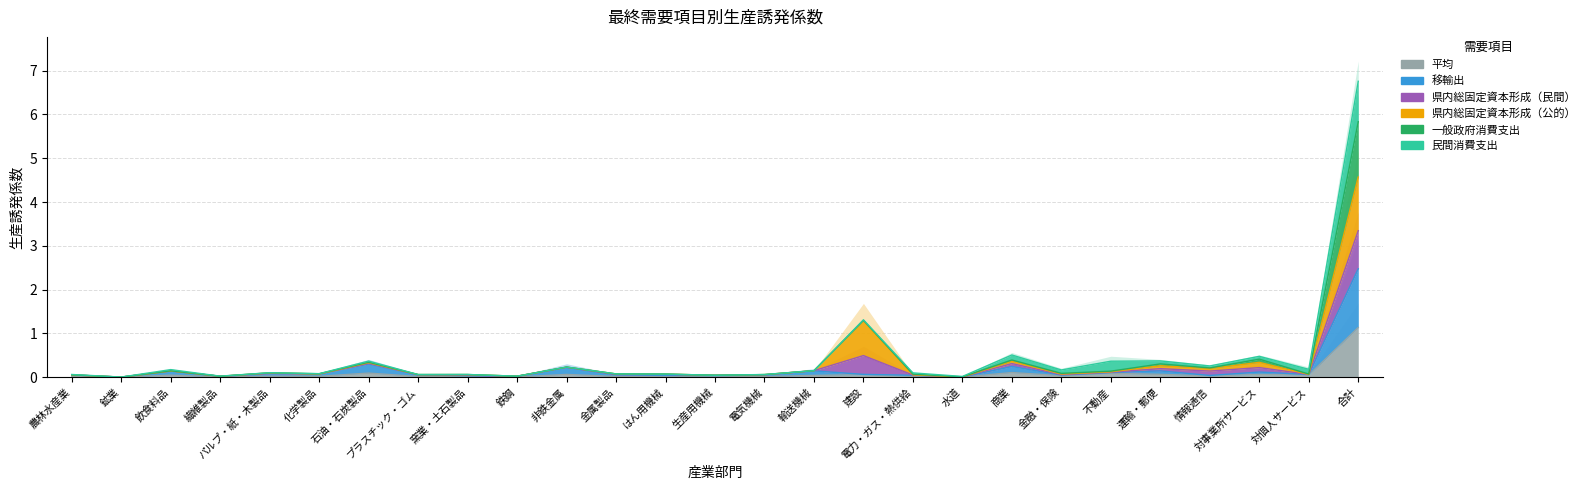

The value of 平均 at パルプ・紙・木製品 is 0.0. True or false?

False